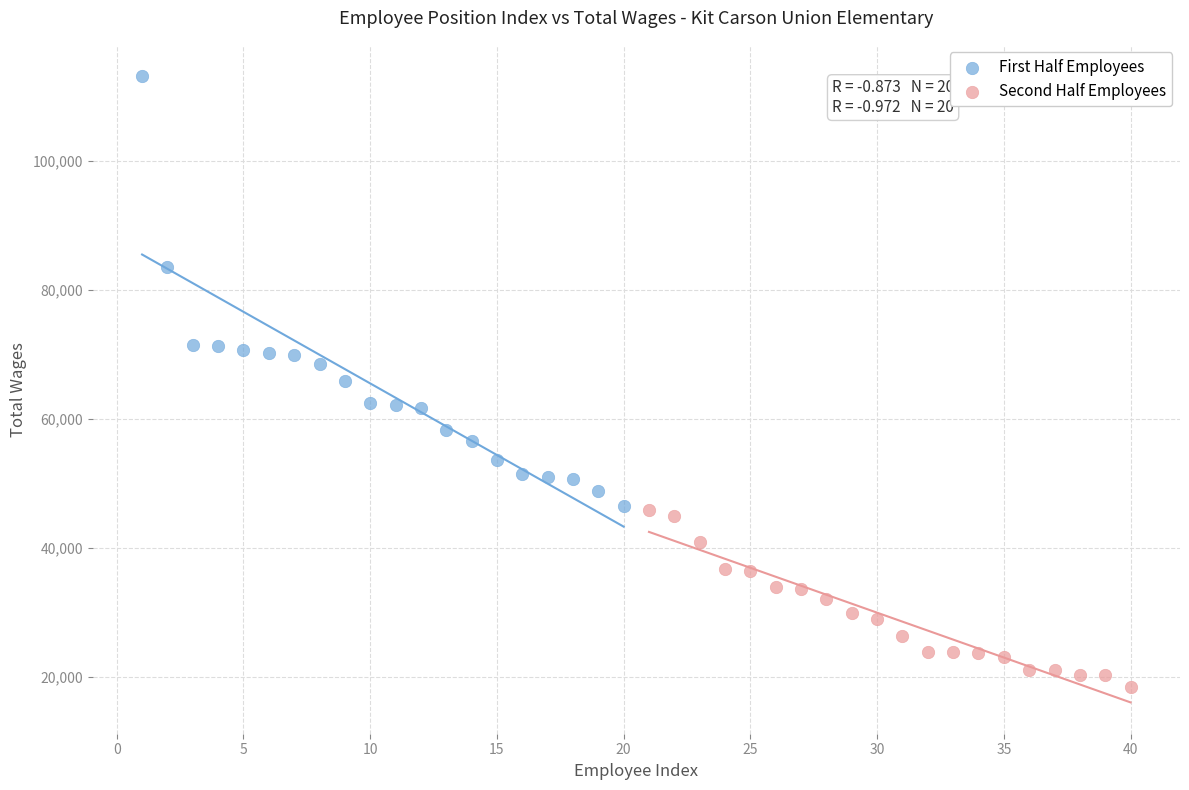

Which series contains the highest Y value?

First Half Employees